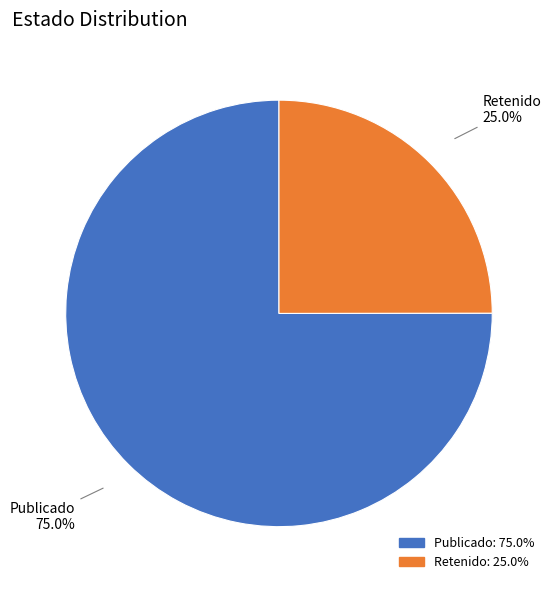

Is there a majority slice in this chart?

Yes